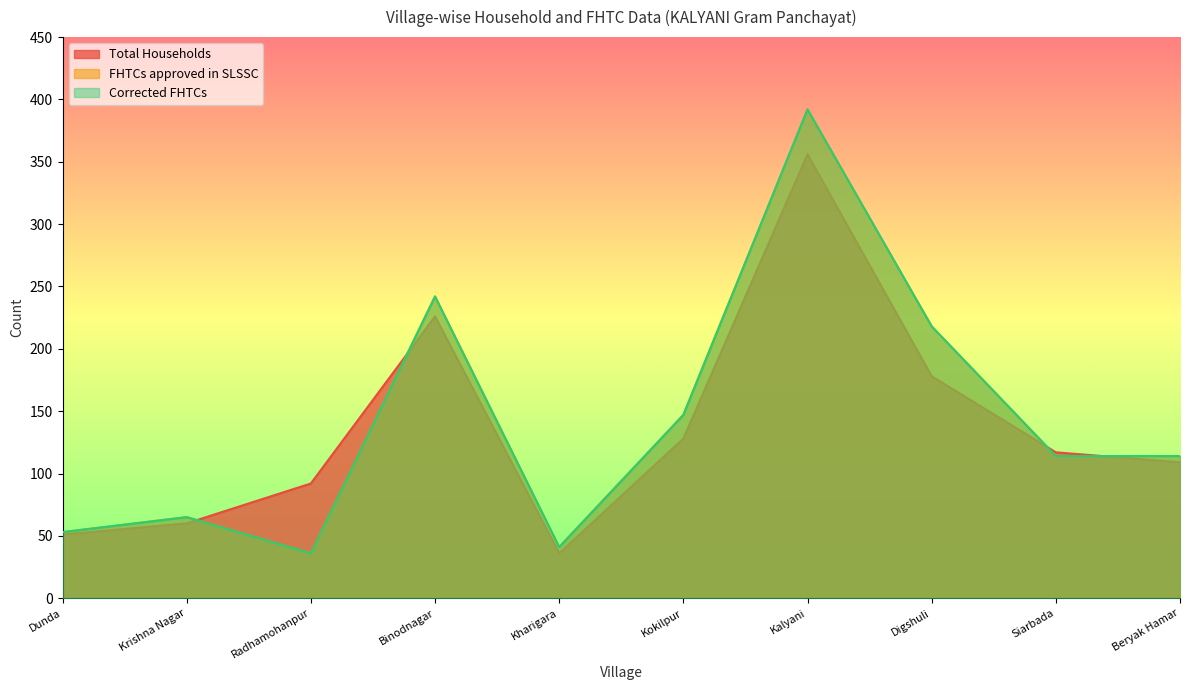

Reading left to right, transcribe all the data shown in this chart.

Total Households: Dunda=51	Krishna Nagar=60	Radhamohanpur=92	Binodnagar=226	Kharigara=36	Kokilpur=128	Kalyani=356	Digshuli=178	Siarbada=117	Beryak Hamar=109
FHTCs approved in SLSSC: Dunda=53	Krishna Nagar=65	Radhamohanpur=36	Binodnagar=242	Kharigara=41	Kokilpur=147	Kalyani=392	Digshuli=218	Siarbada=114	Beryak Hamar=114
Corrected FHTCs: Dunda=53	Krishna Nagar=65	Radhamohanpur=36	Binodnagar=242	Kharigara=41	Kokilpur=147	Kalyani=392	Digshuli=218	Siarbada=114	Beryak Hamar=114